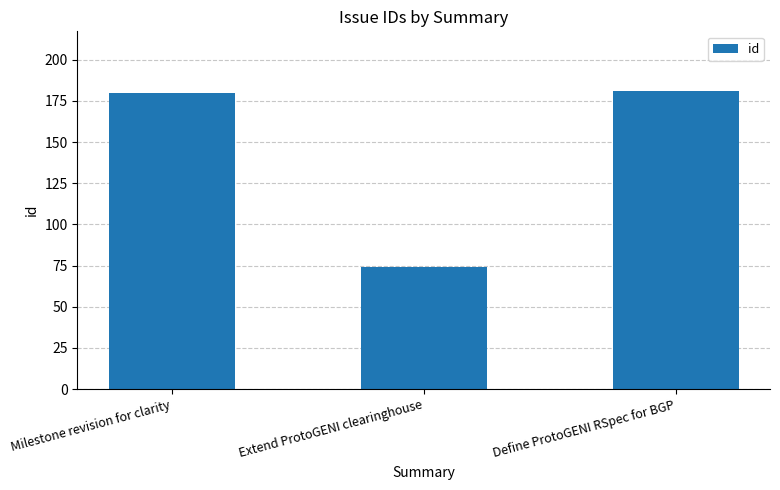

True or false: the data shows 74 at Extend ProtoGENI clearinghouse.

True